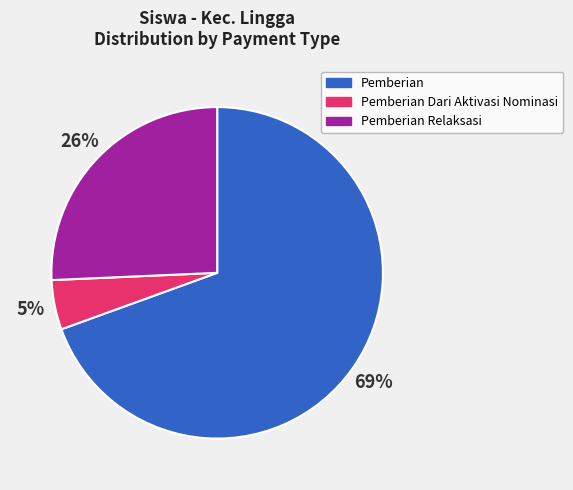

Is the sum of Pemberian and Pemberian Relaksasi greater than half?

Yes